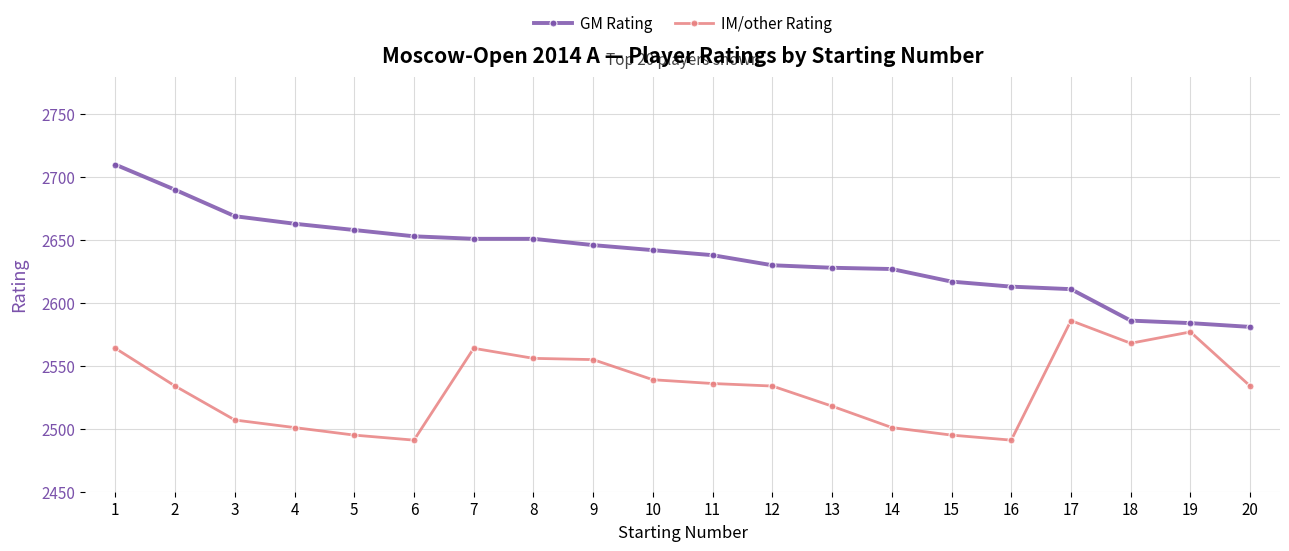

How many distinct data groups are displayed?

2